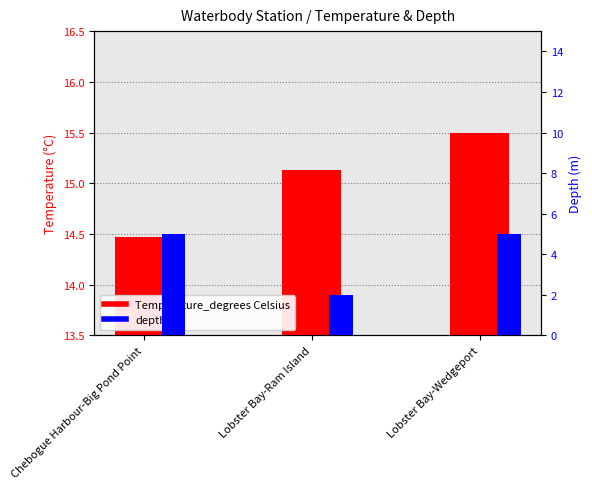

What is the total value across all series at Lobster Bay-Ram Island?

17.1